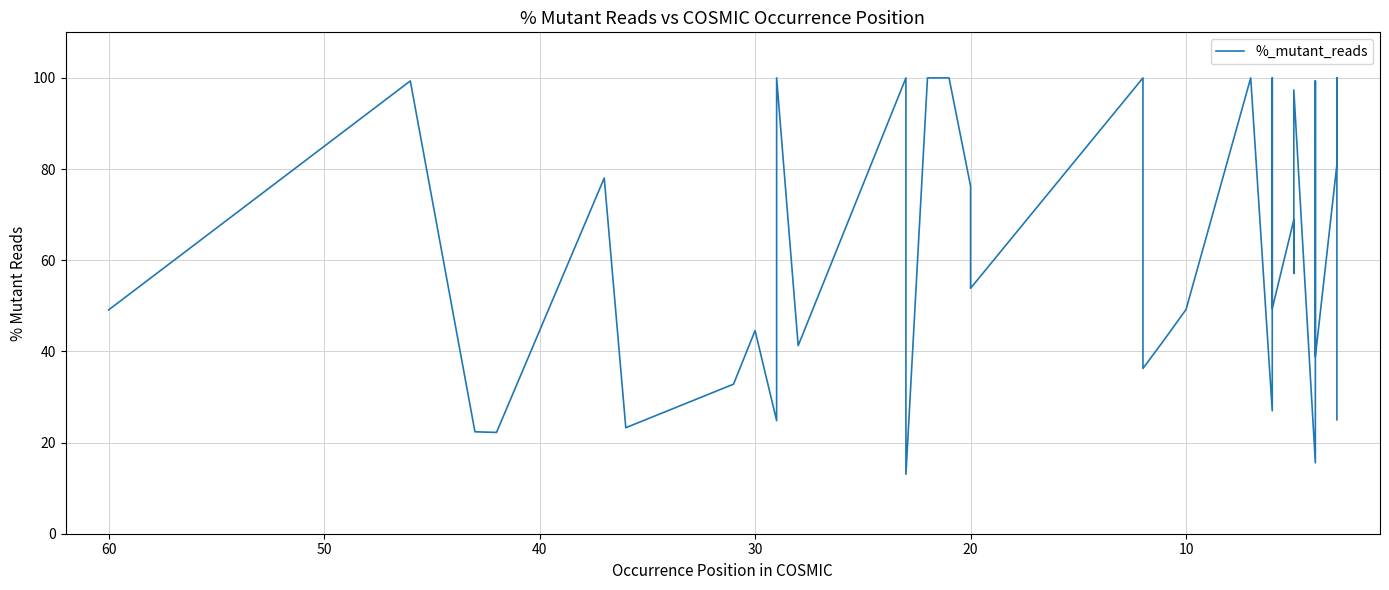

The chart shows a value of 31.3 at 10. True or false?

False